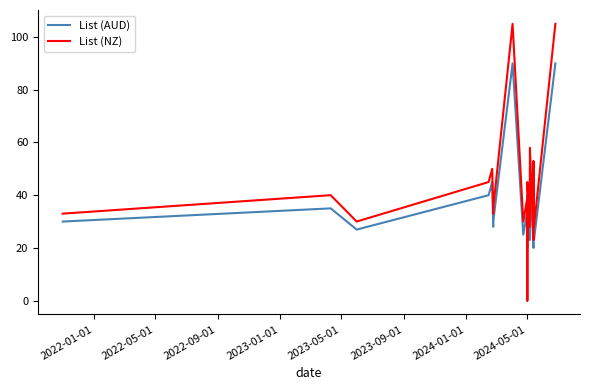

Where do List (AUD) and List (NZ) first cross each other?

2024-05-01 and 2024-05-01